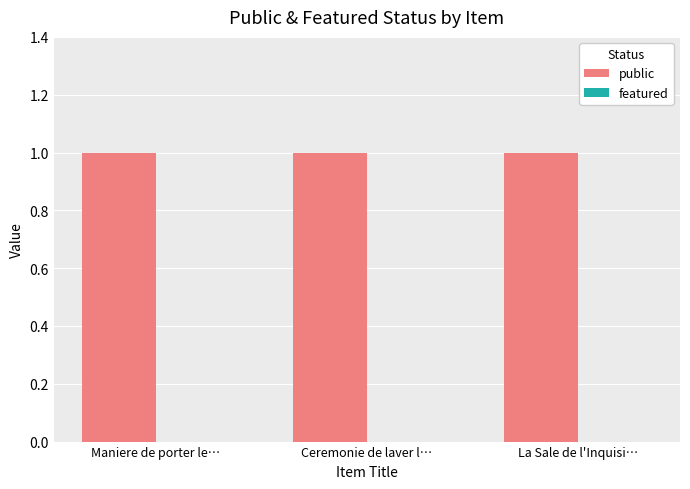

What are all the series names shown in the legend?

public, featured